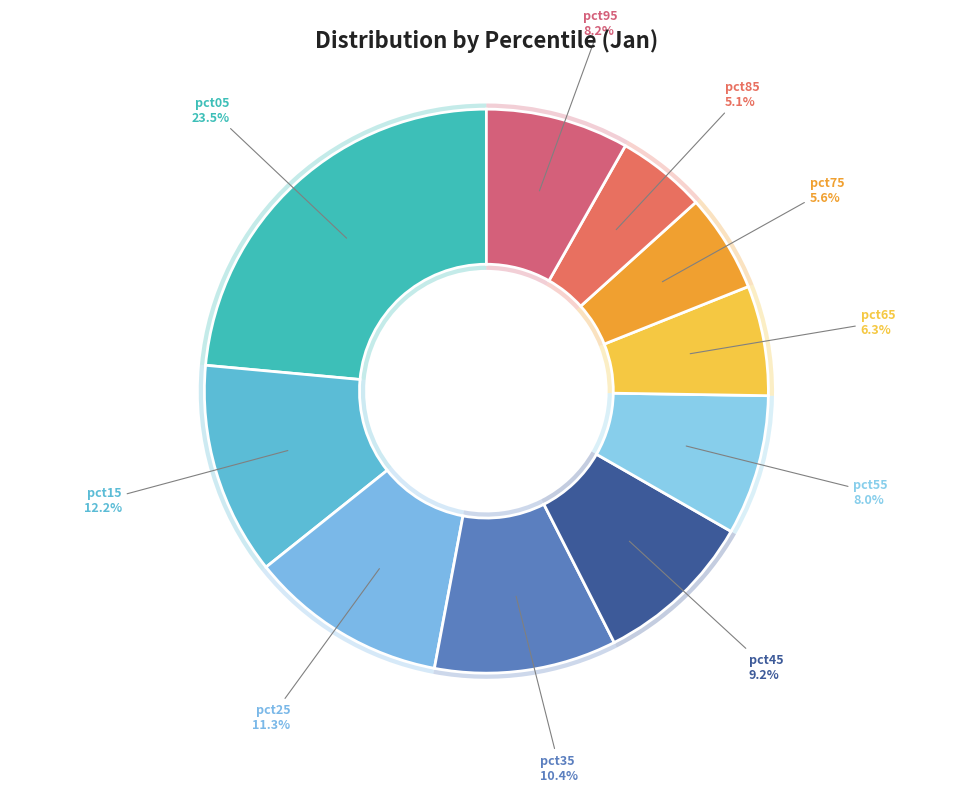

Combined, do pct45 and pct15 account for over 50%?

No